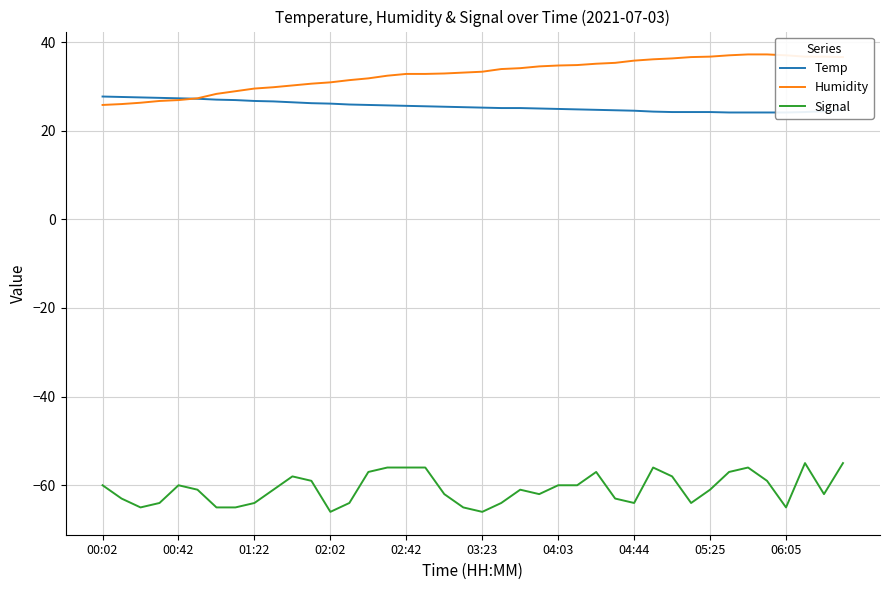

Does the chart display data point markers on the line(s)?

No